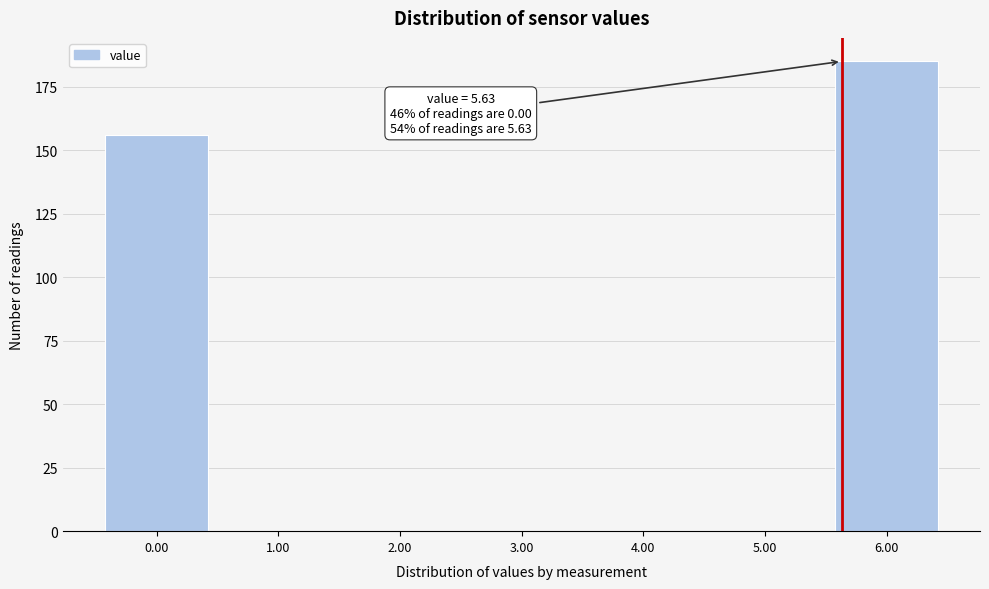

Over which range of the x-axis is the bar tallest?

5.5 to 6.5